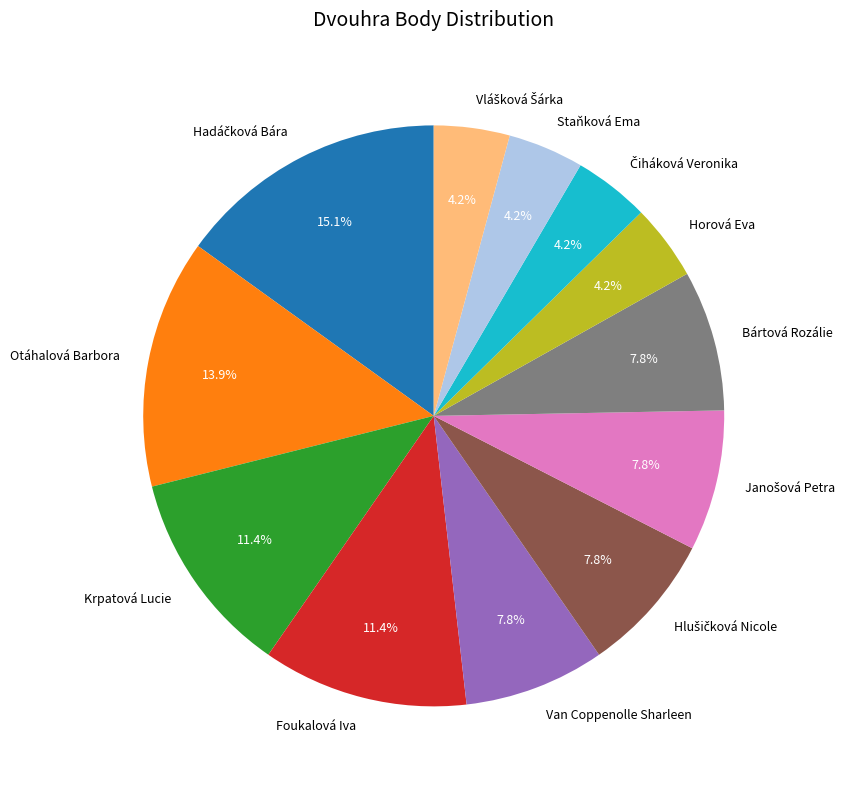

Does Horová Eva represent more than half of the total?

No